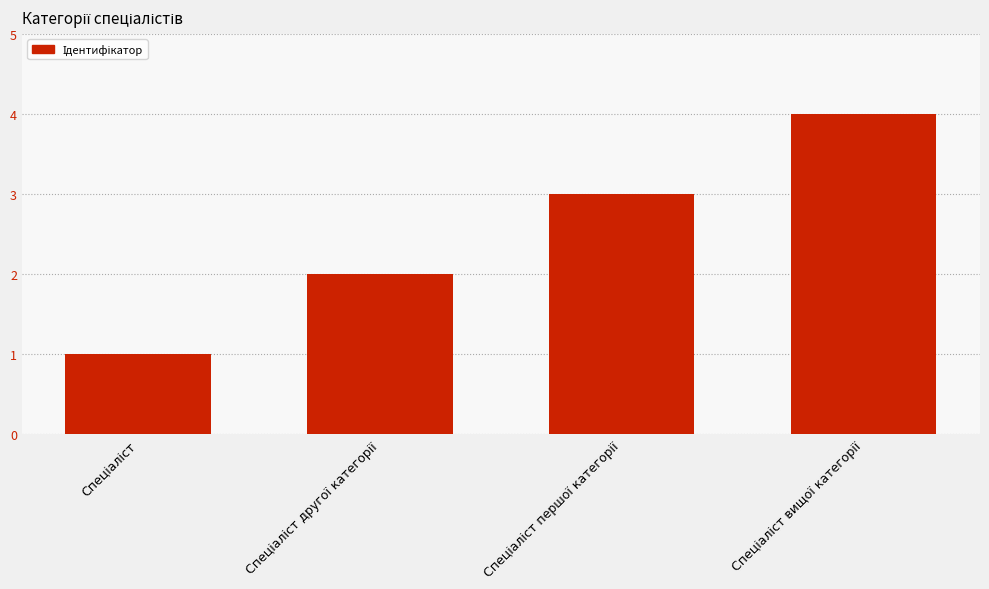

What is the sum of all values?

10